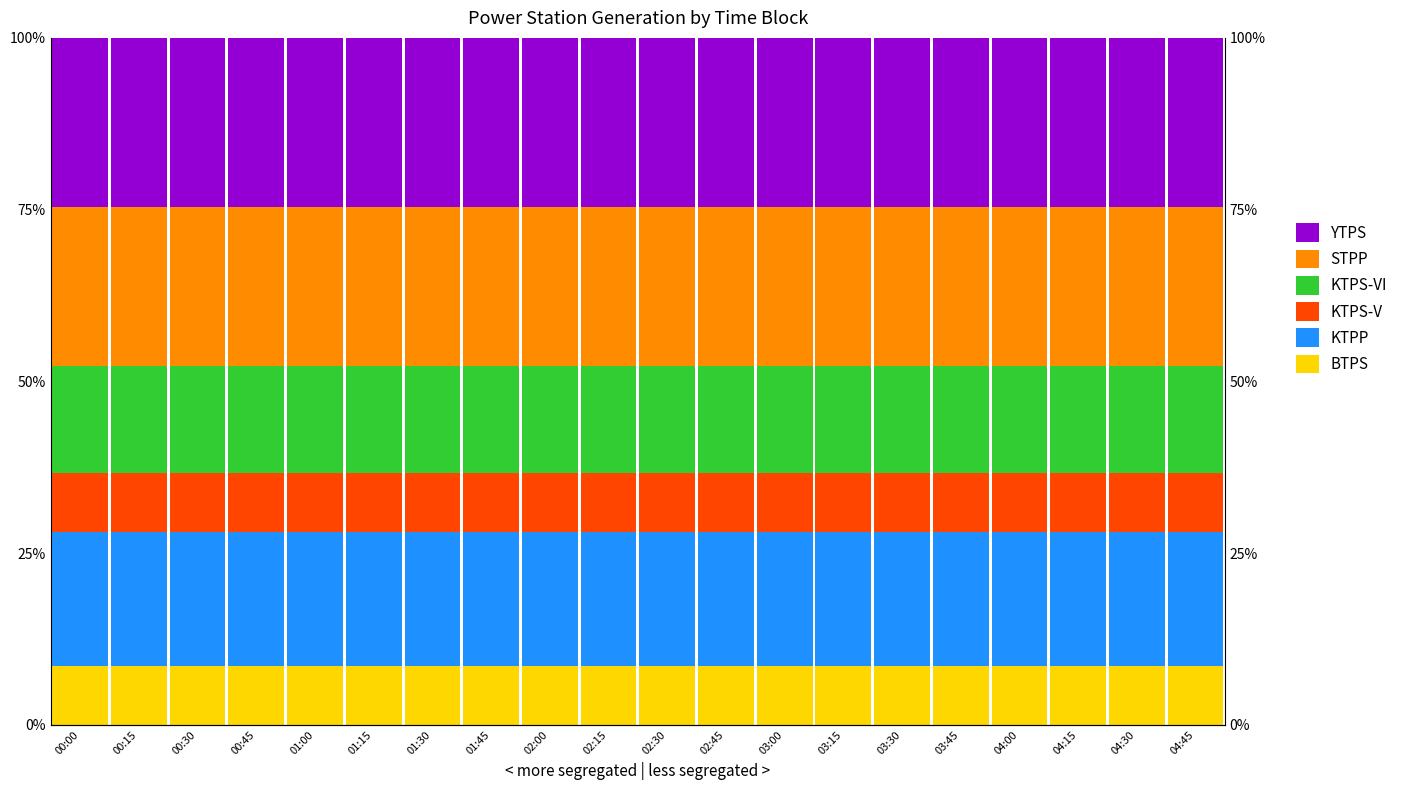

Between 01:30 and 02:45, which series saw the biggest shift?

BTPS